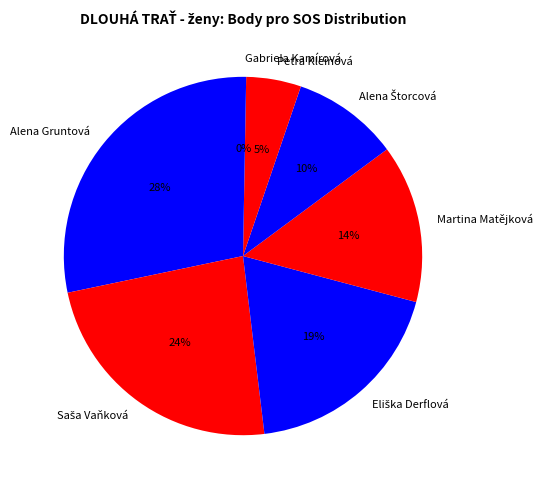

Between Petra Kleinová and Gabriela Kamírová, which is larger?

Petra Kleinová